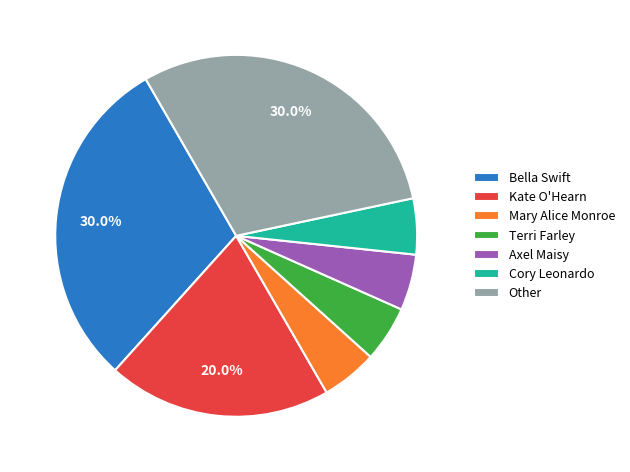

Between Axel Maisy and Kate O'Hearn, which is larger?

Kate O'Hearn